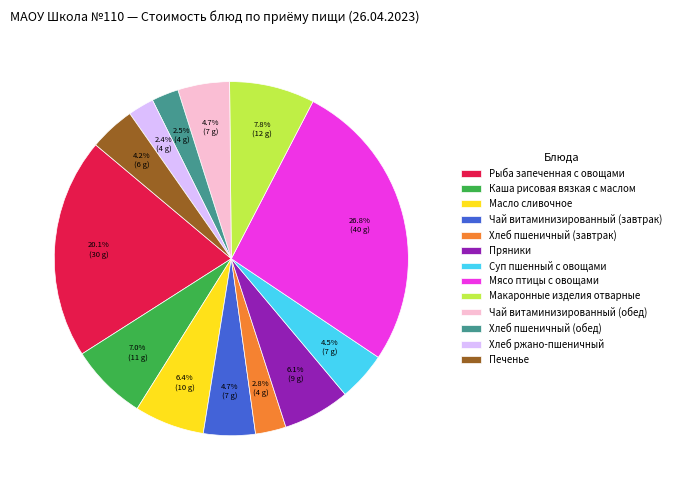

Between Масло сливочное and Суп пшенный с овощами, which is larger?

Масло сливочное